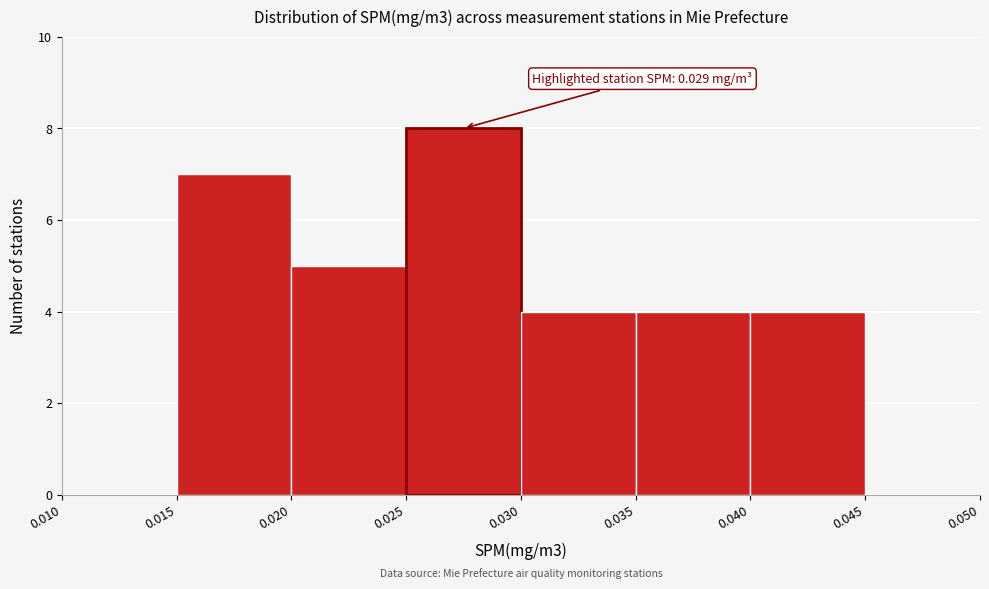

Which range on the x-axis has the tallest bar?

0.025 to 0.030